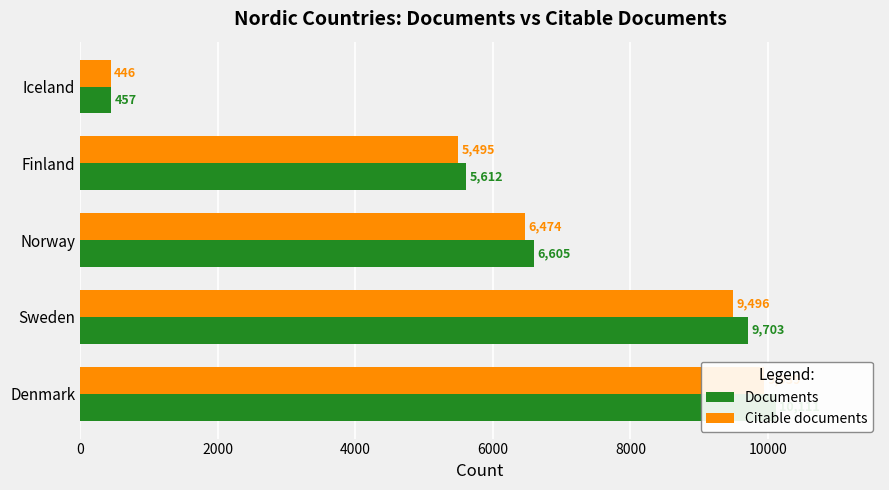

Is it true that Citable documents equals 8557 at Norway?

False